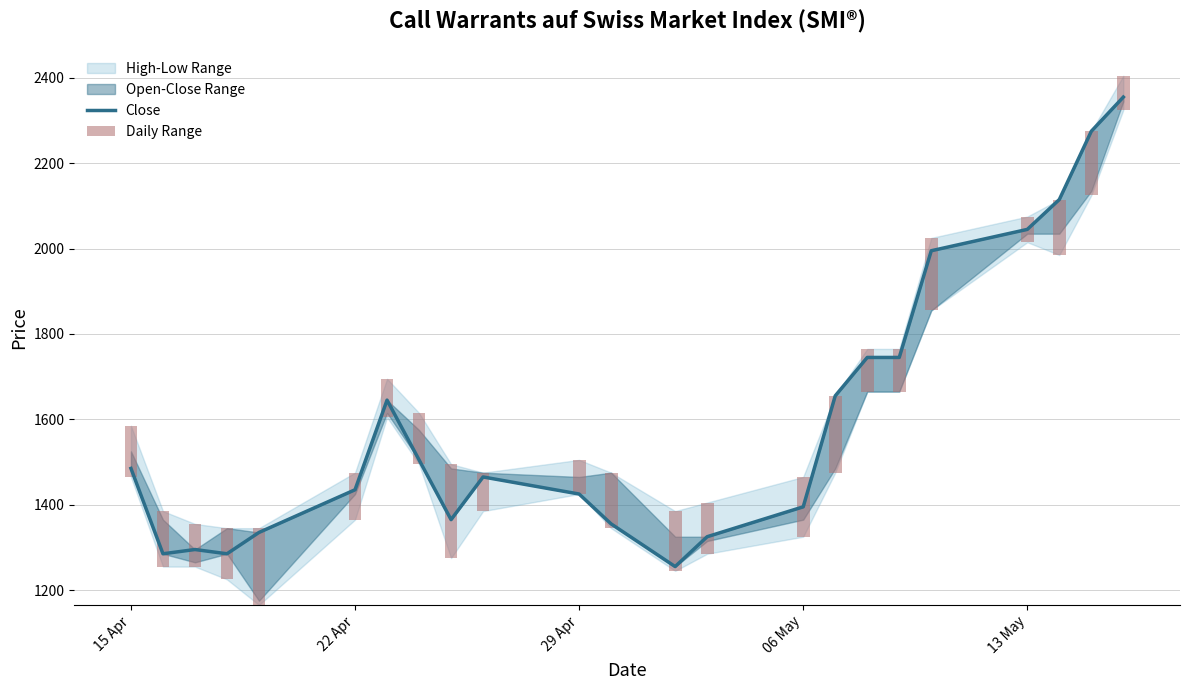

Count the number of categories in the chart.

23